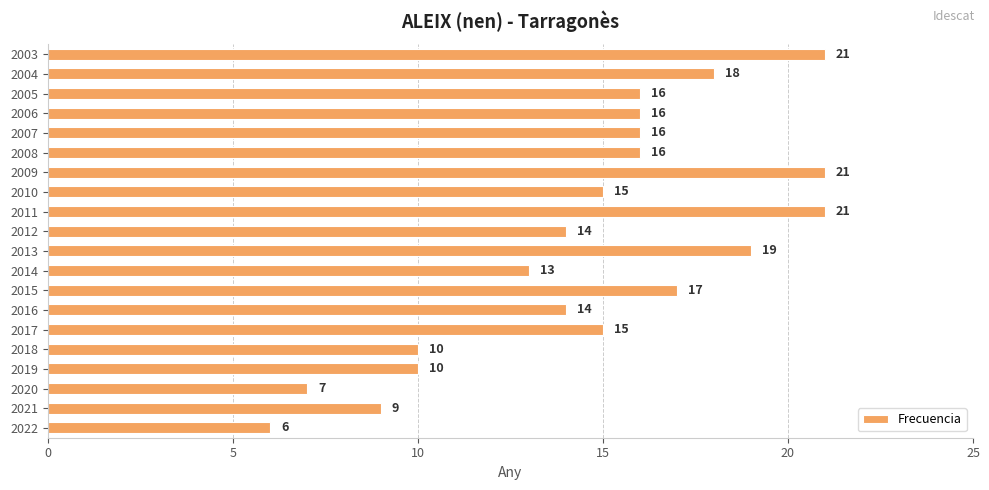

What is the ratio of the value at 2011 to the value at 2010?

1.4